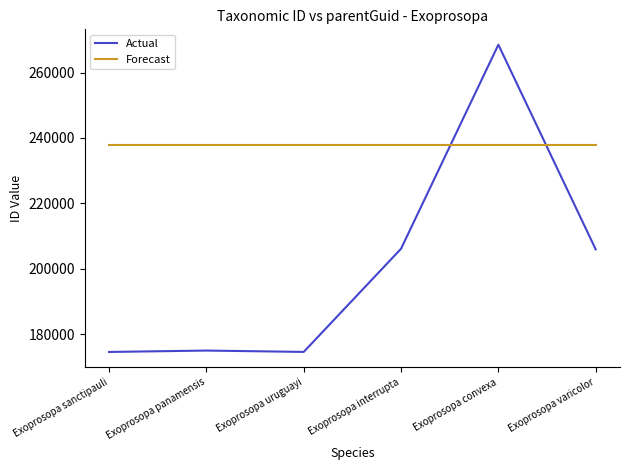

Does the chart display data point markers on the line(s)?

No